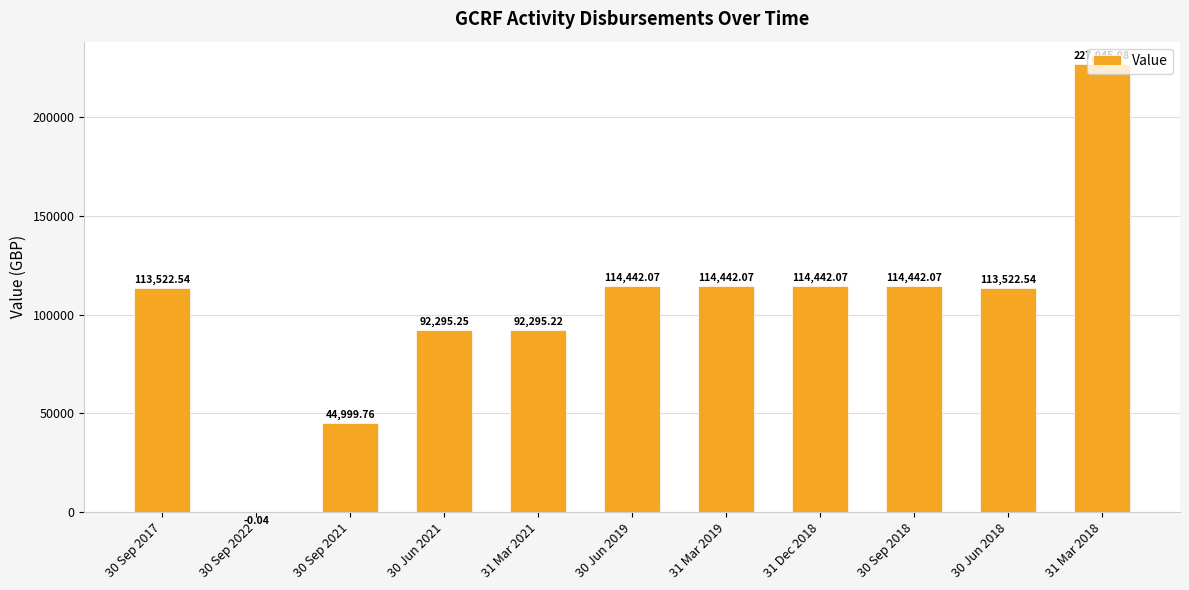

What is the change in value from 30 Sep 2022 to 30 Jun 2018?

+113522.6